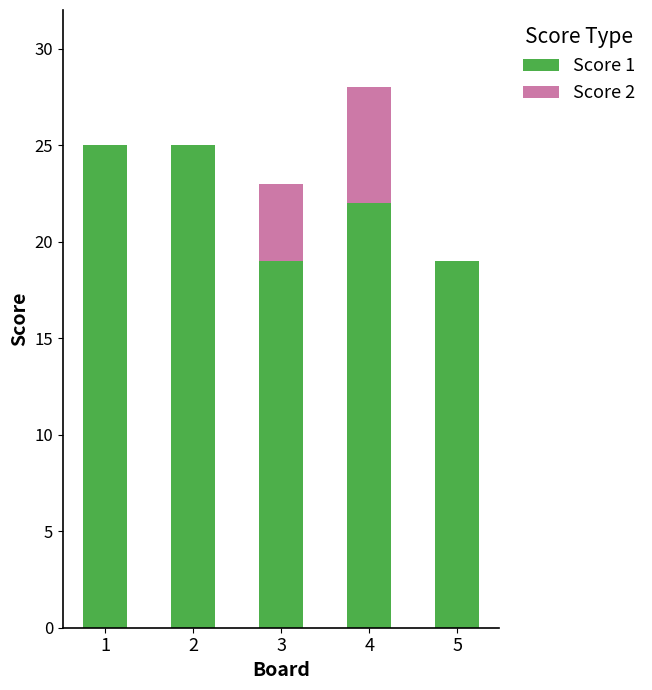

Is it true that Score 1 equals 22 at 4?

True